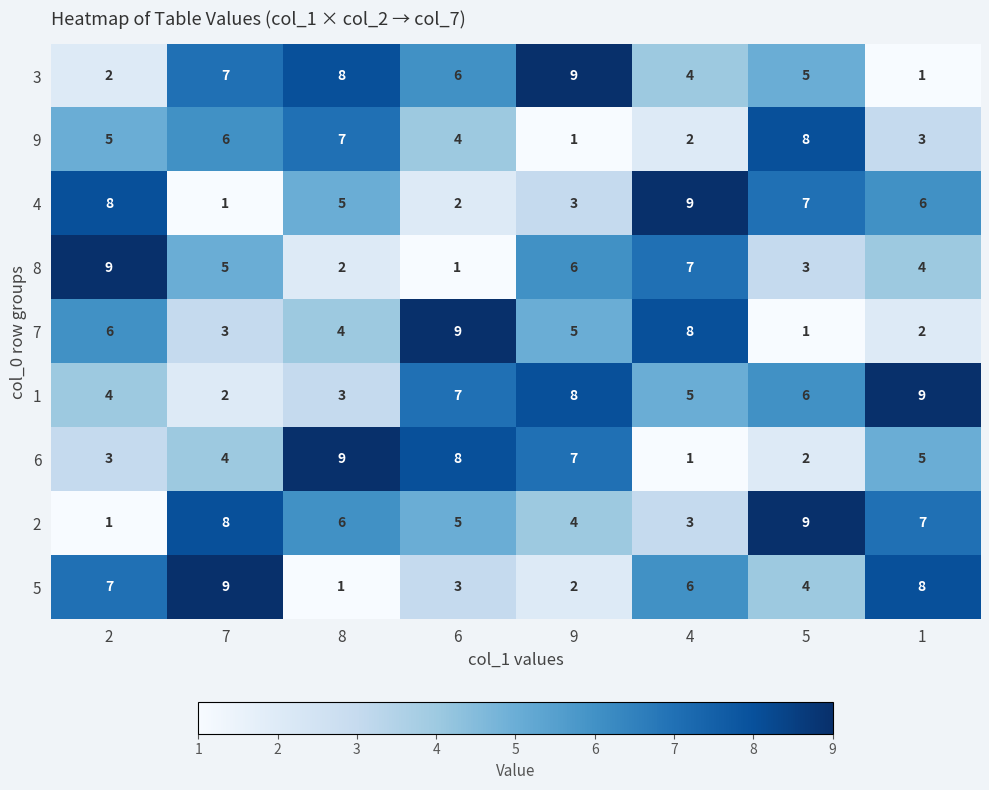

What is the spread (max minus min) of values at 9?

8